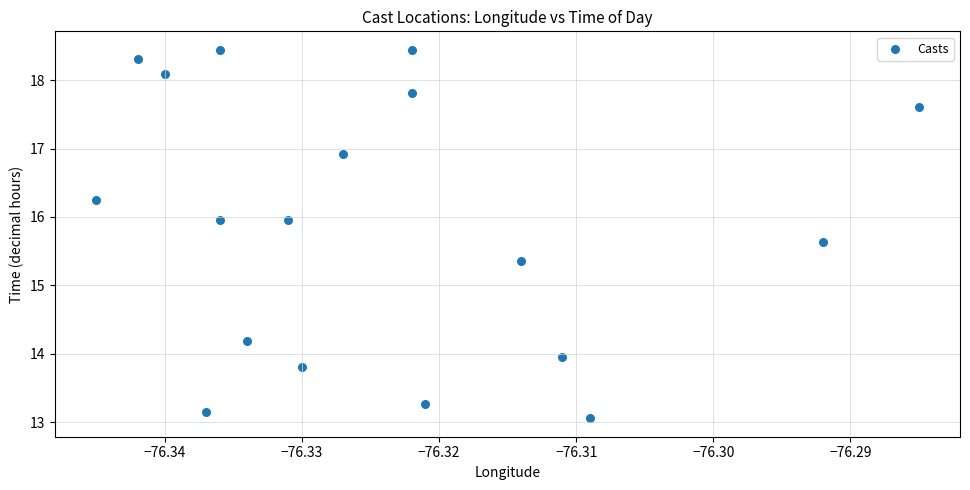

What is the range of Y values (max minus min)?

5.4